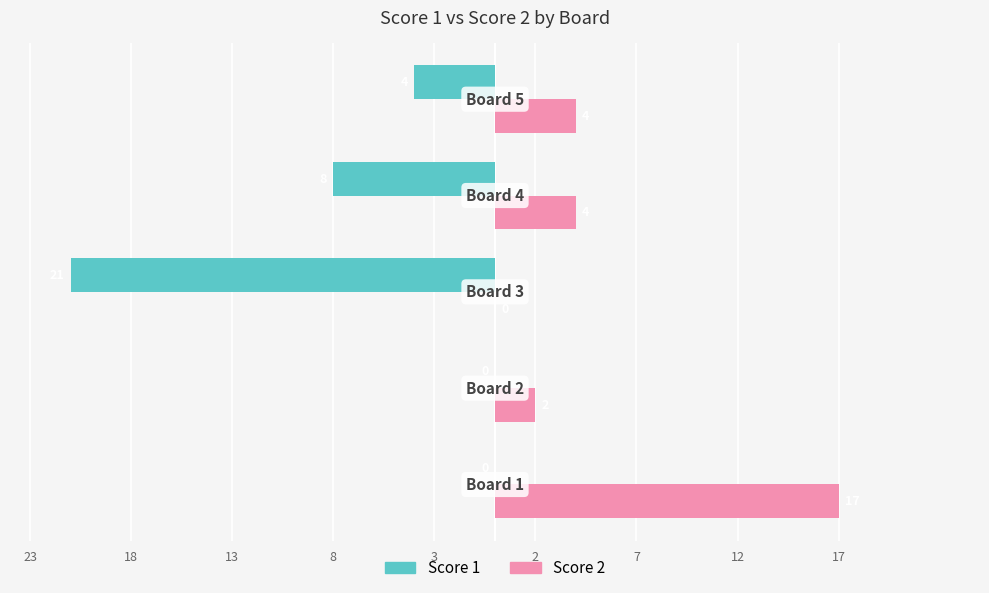

At how many categories does at least one series exceed 16?

1